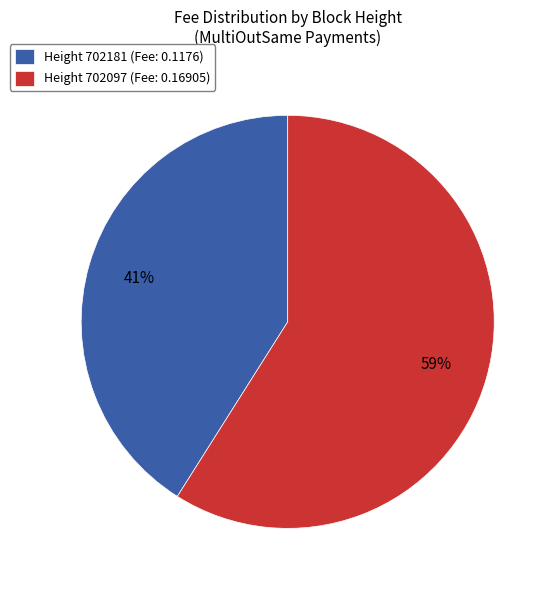

Does Height 702097 (Fee: 0.16905) account for over 50% of the chart?

Yes